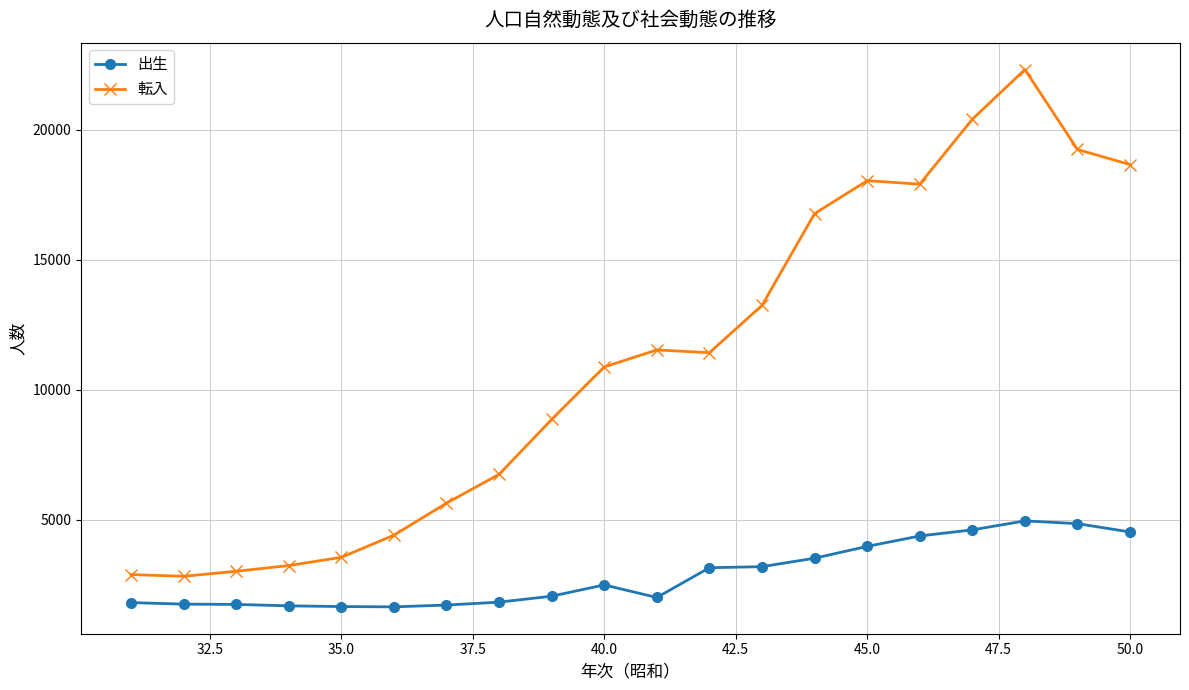

What is the value of the 出生 point at the 17th from the left?

4603